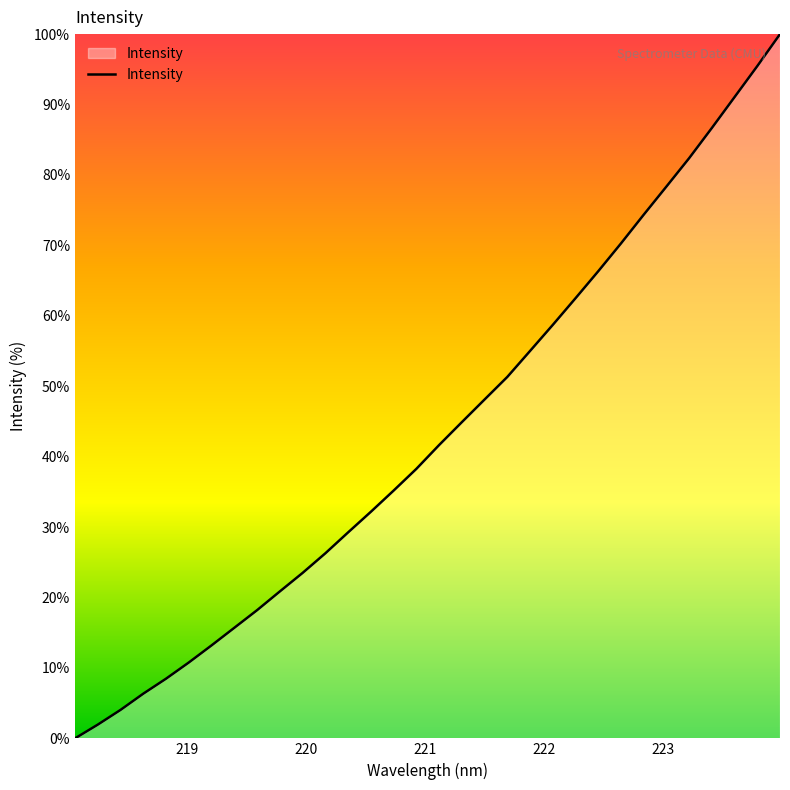

What is the maximum value shown in the chart?

100.0